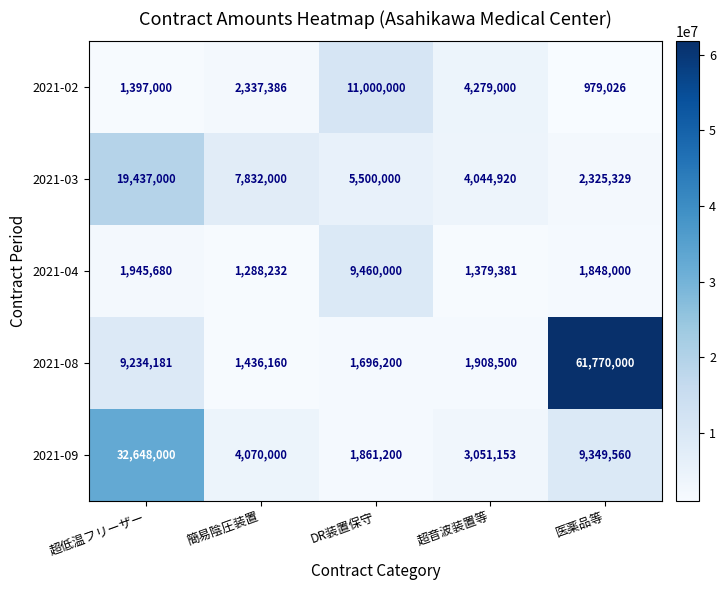

Between 簡易陰圧装置 and 医薬品等, which series saw the biggest shift?

2021-08